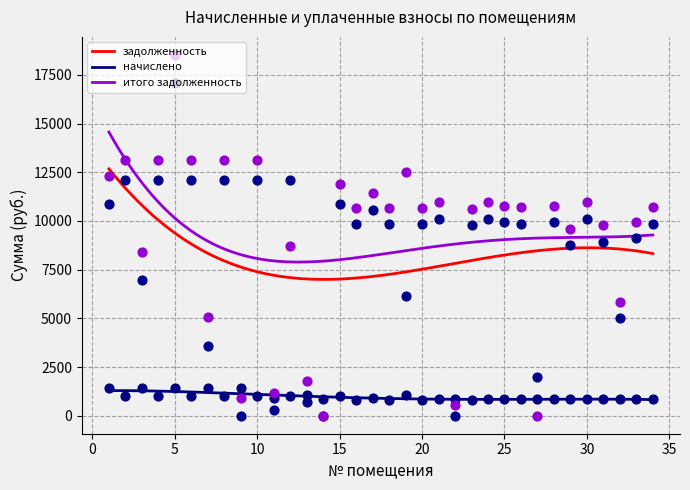

Which series has the widest spread of Y values?

итого задолженность